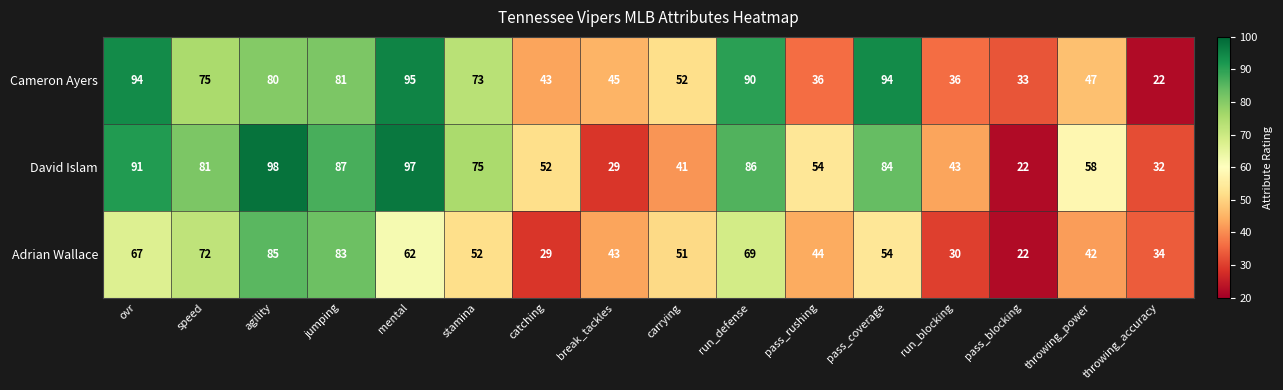

Where does the David Islam series first go above 75?

ovr